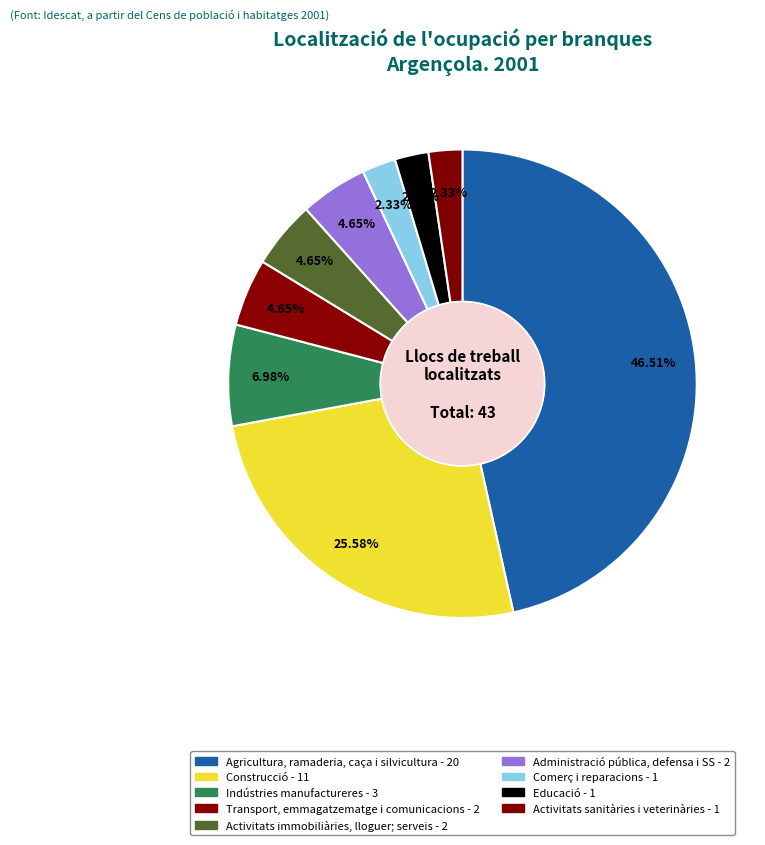

Count the number of slices in the pie.

9